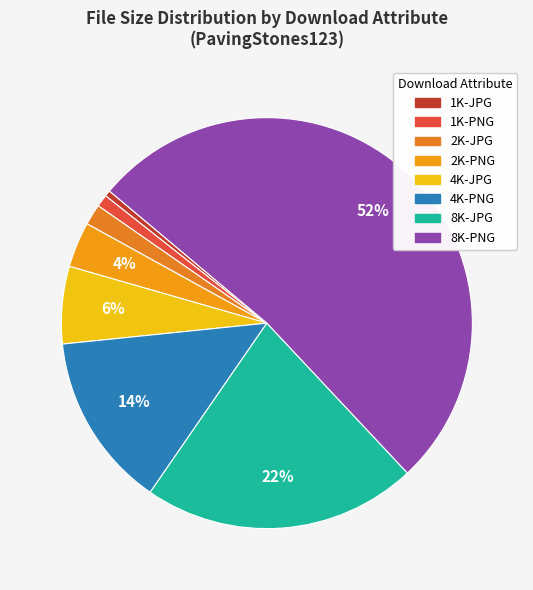

Is there a majority slice in this chart?

Yes